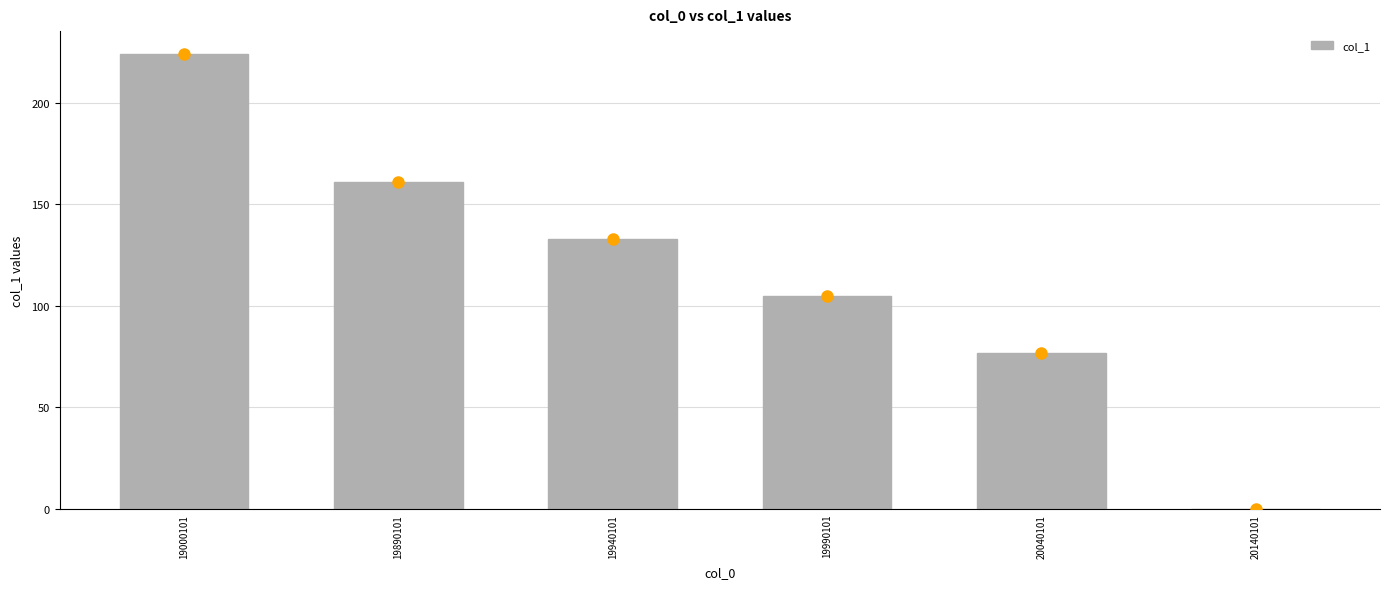

Reading left to right, extract all data points from this chart.

19000101=224	19890101=161	19940101=133	19990101=105	20040101=77	20140101=0